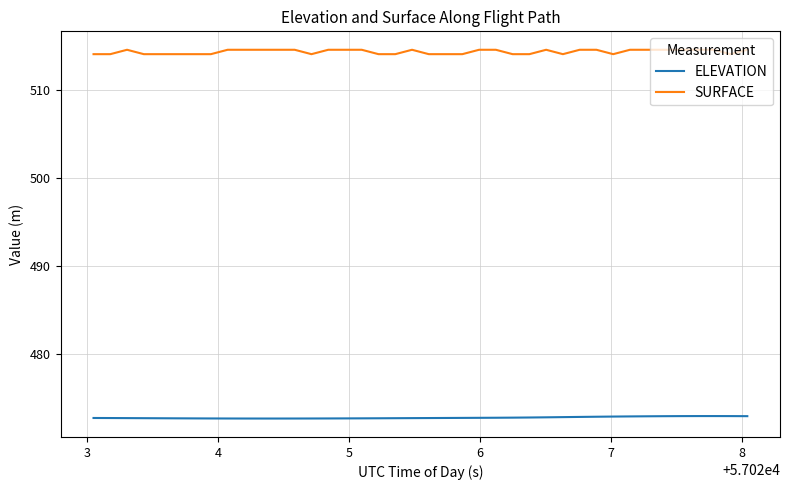

How many lines are shown in the chart?

2